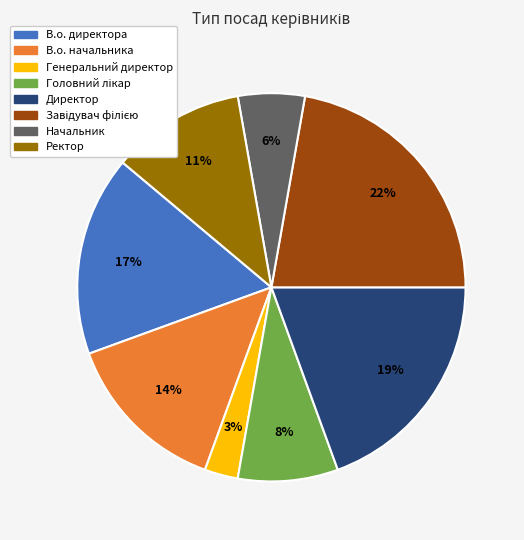

Combined, do В.о. начальника and Ректор account for over 50%?

No